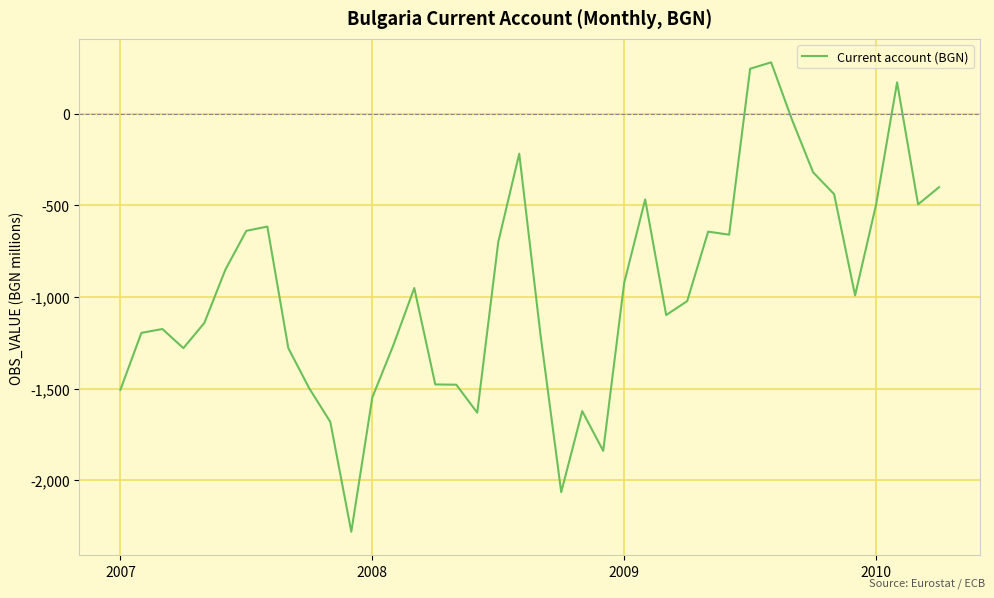

What is the greatest value displayed?

281.0